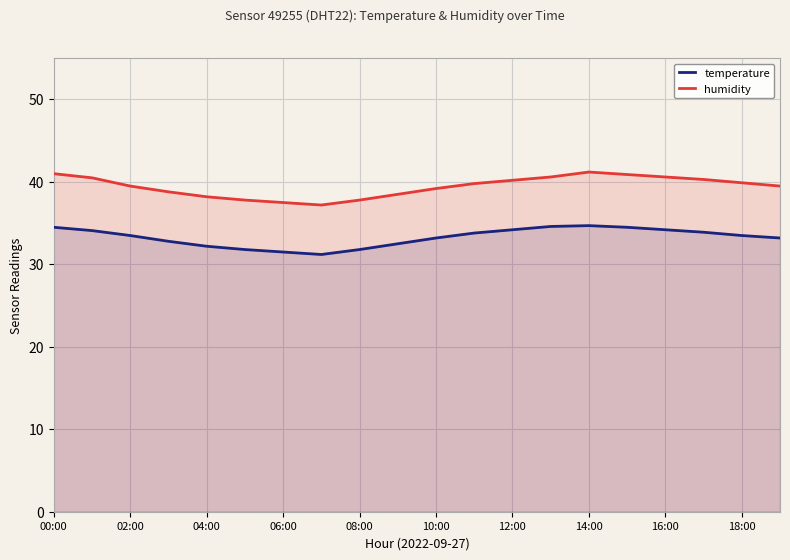

What is the approximate value of humidity at 12:00?

40.2